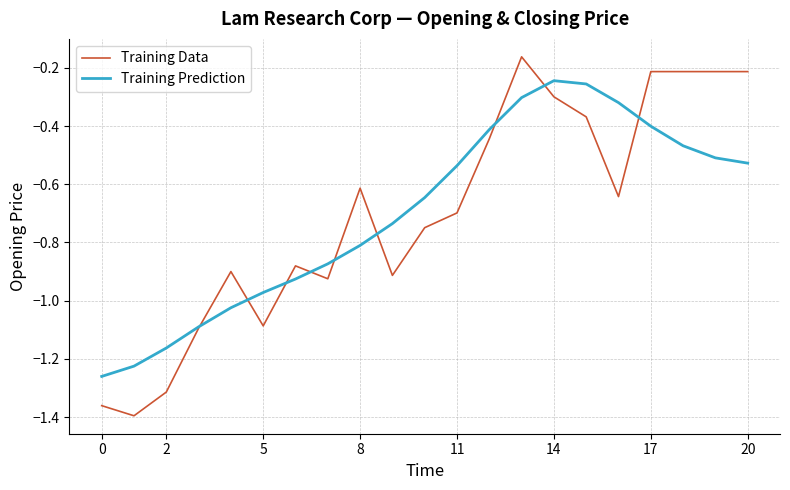

Which series has the largest range (max minus min)?

Training Data